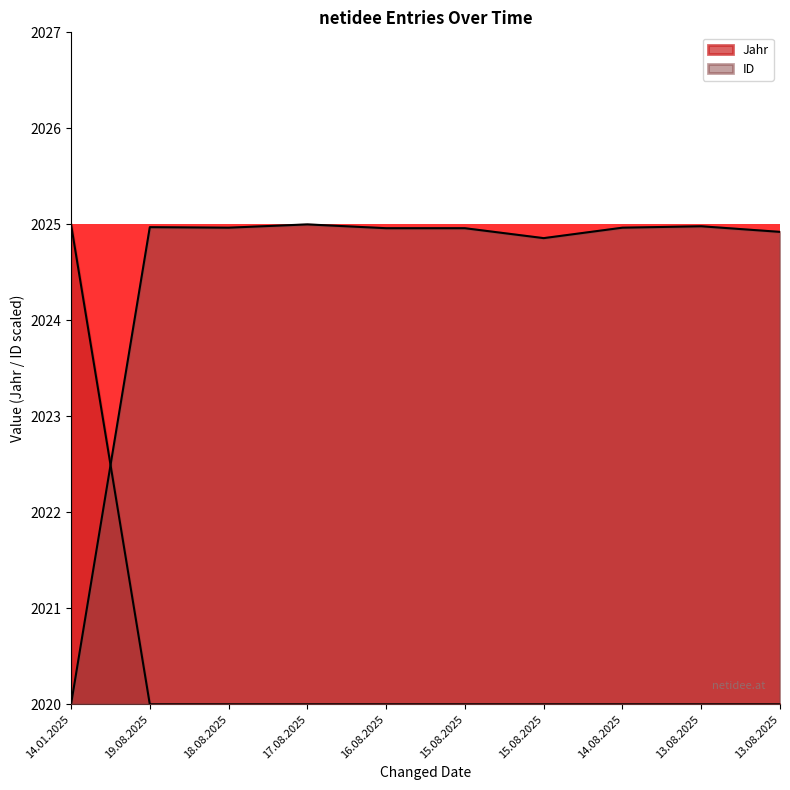

What is the greatest value displayed?

2025.0